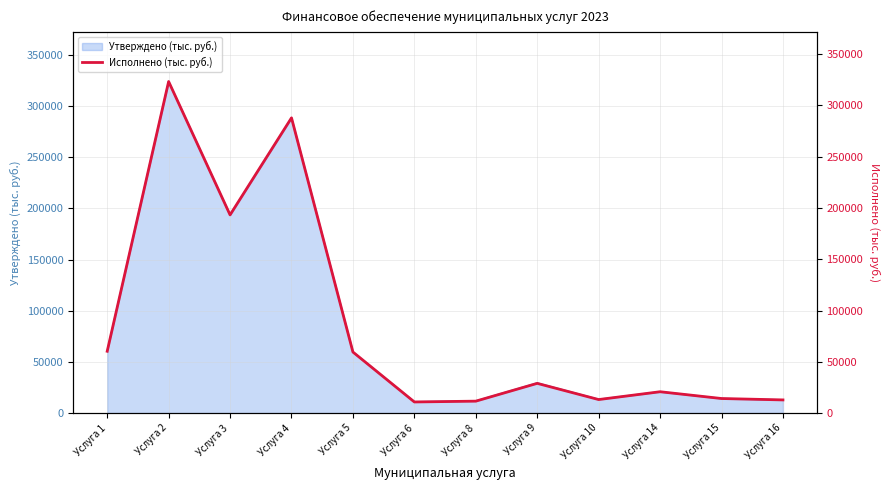

What is the value of the 3rd point from the left?

193312.7